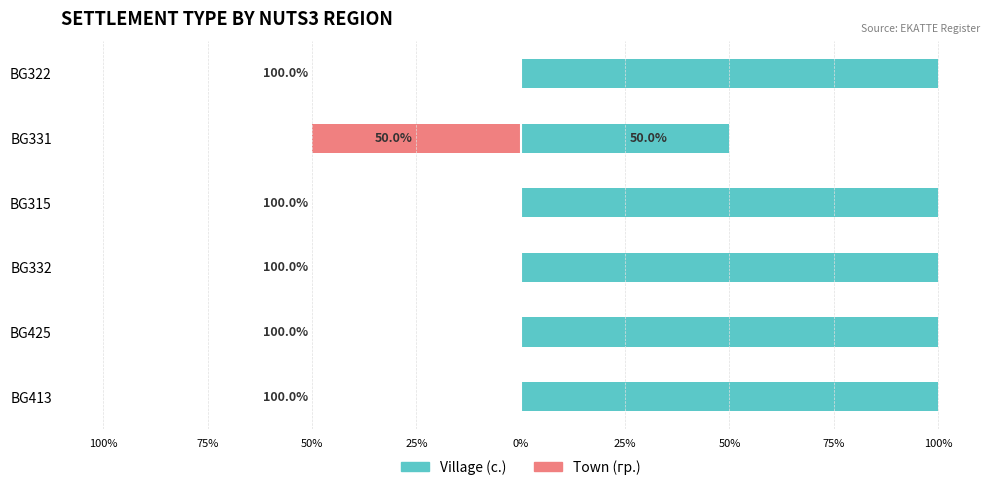

Which series changed the most between BG425 and BG332?

с. (village)